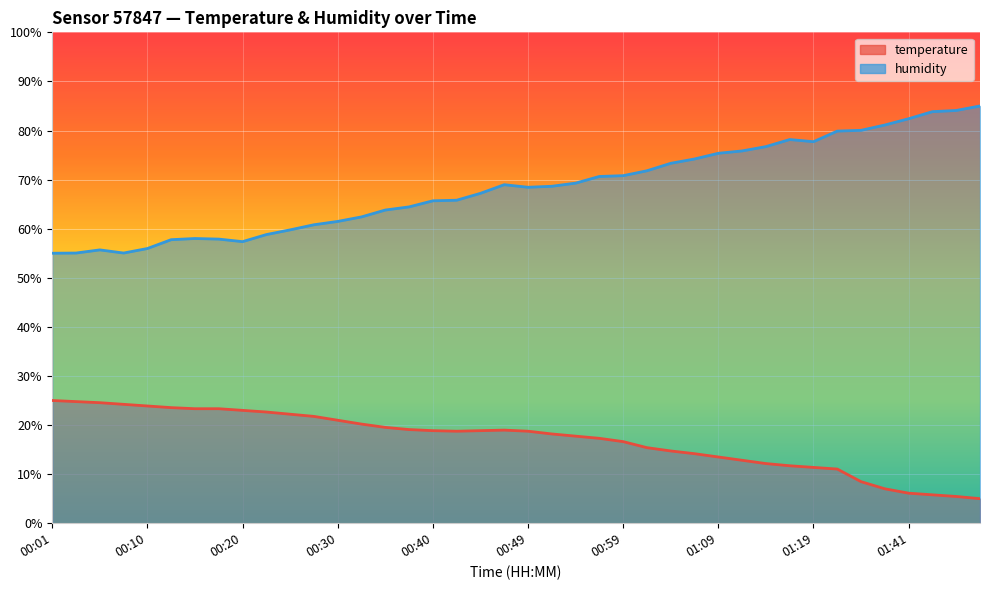

True or false: humidity and temperature cross at least once.

False